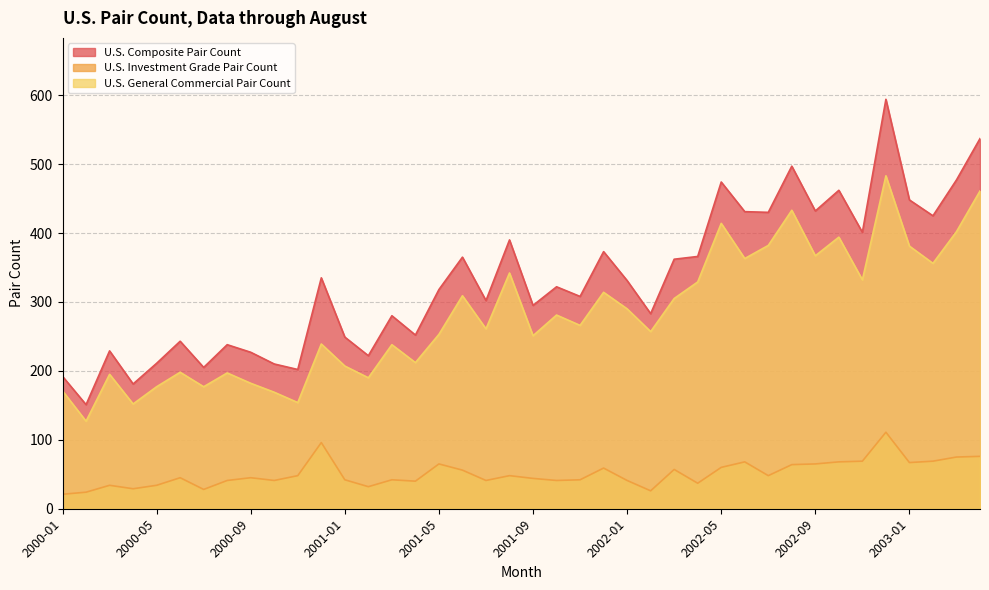

What is the value of the U.S. Investment Grade Pair Count point at the 17th from the left?

65